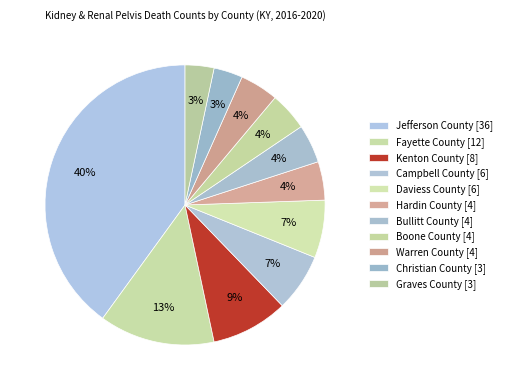

Is it true that Campbell County is 7% of the pie?

True